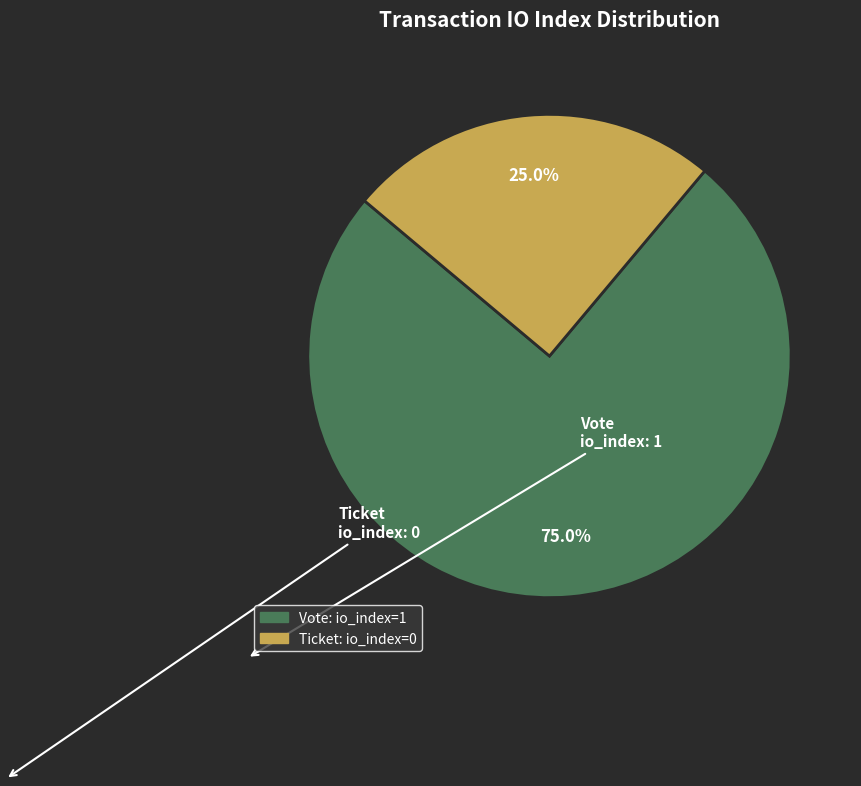

Does any single category account for the majority?

Yes